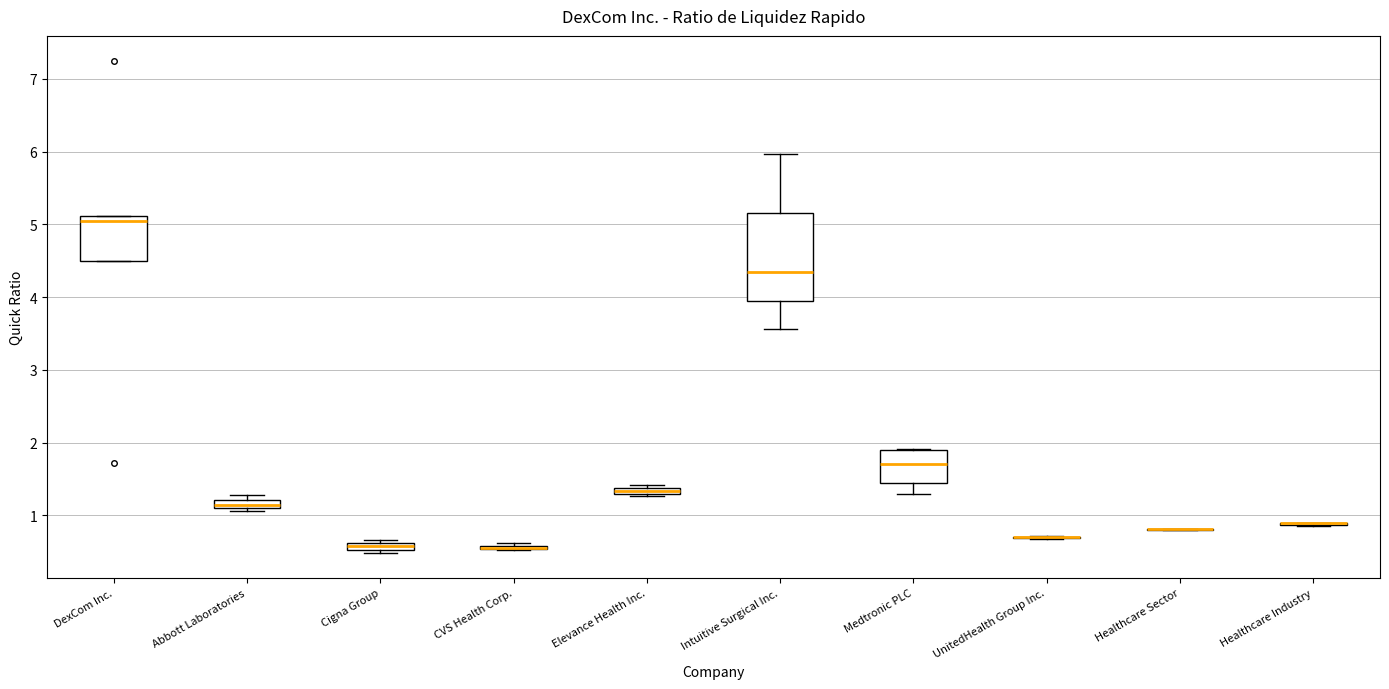

Which box is the tallest, from its lower edge to its upper edge?

Intuitive Surgical Inc.